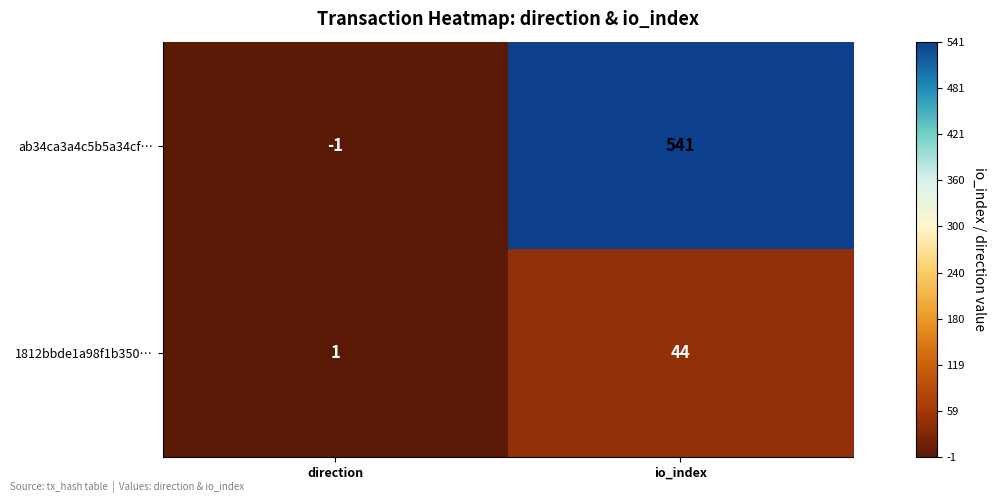

What is the difference between the ab34ca3a4c5b5a34cf… values at direction and io_index?

542